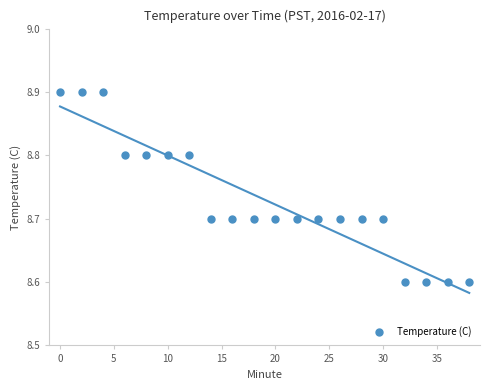

What is the range of Y values (max minus min)?

0.3